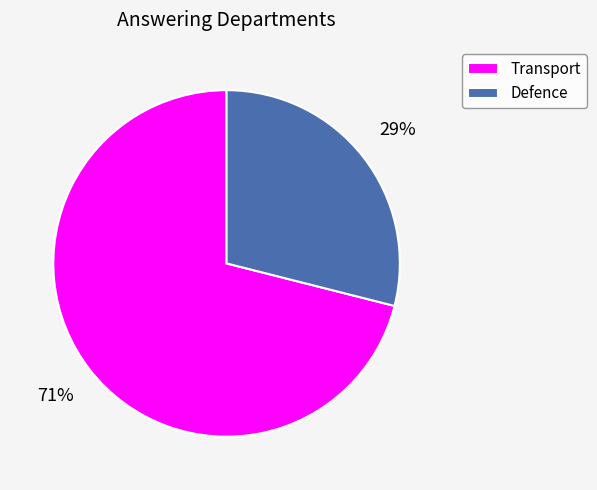

Is Defence the majority of the pie?

No